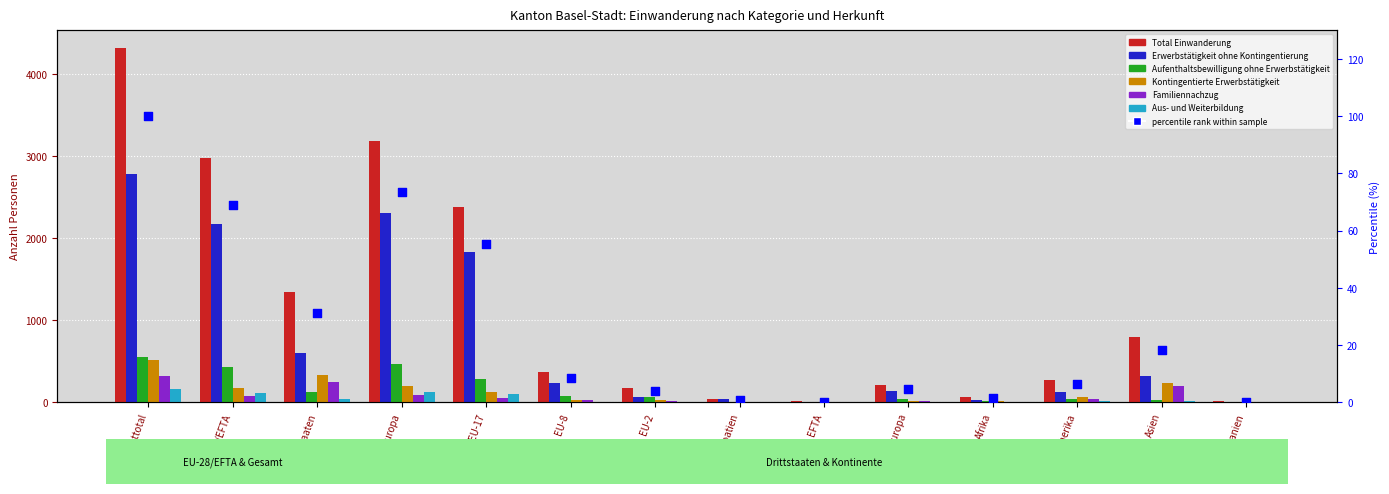

What is the total value across all series at EFTA?

20